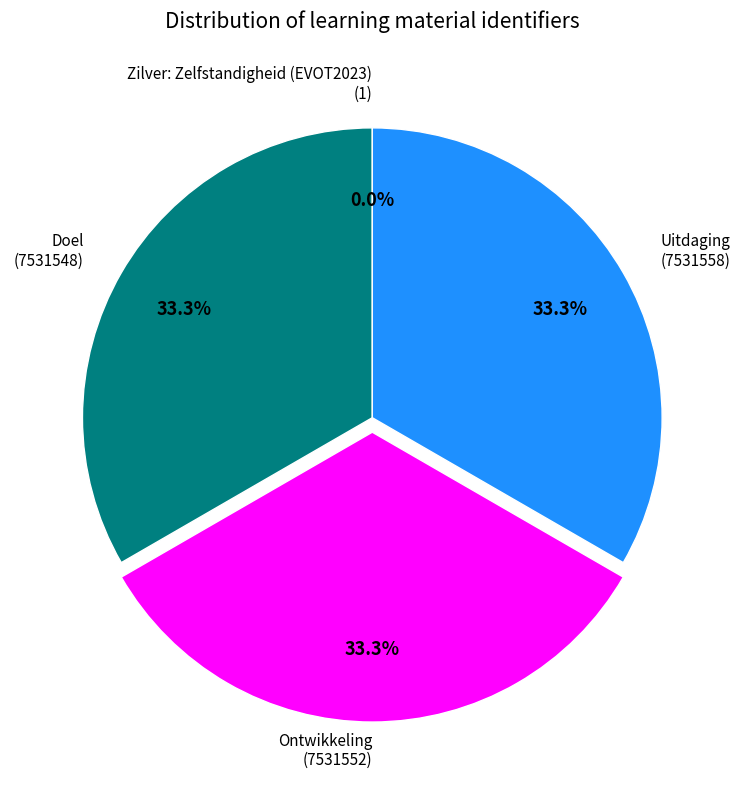

Does any single category account for the majority?

No